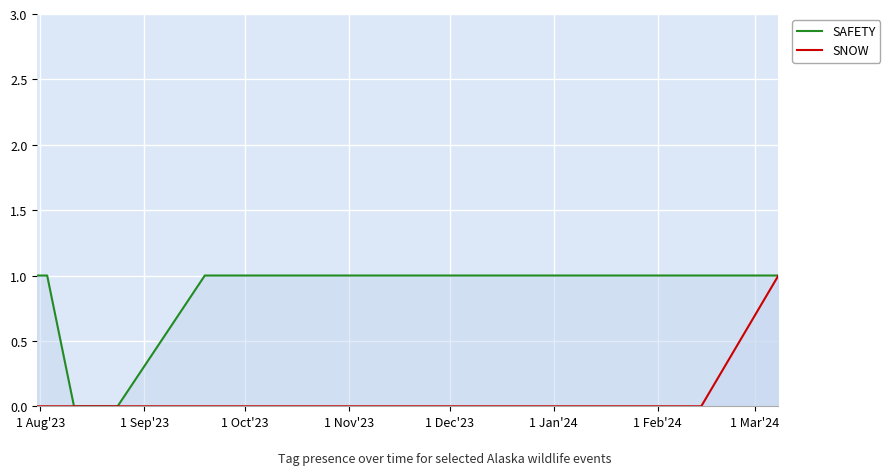

Between 1 Oct'23 and 1 Nov'23, which is larger?

1 Oct'23